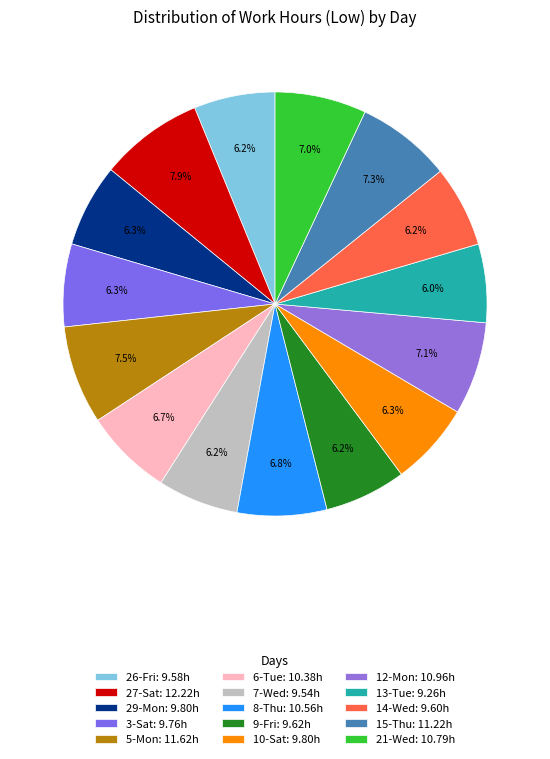

How many segments does this pie chart have?

15